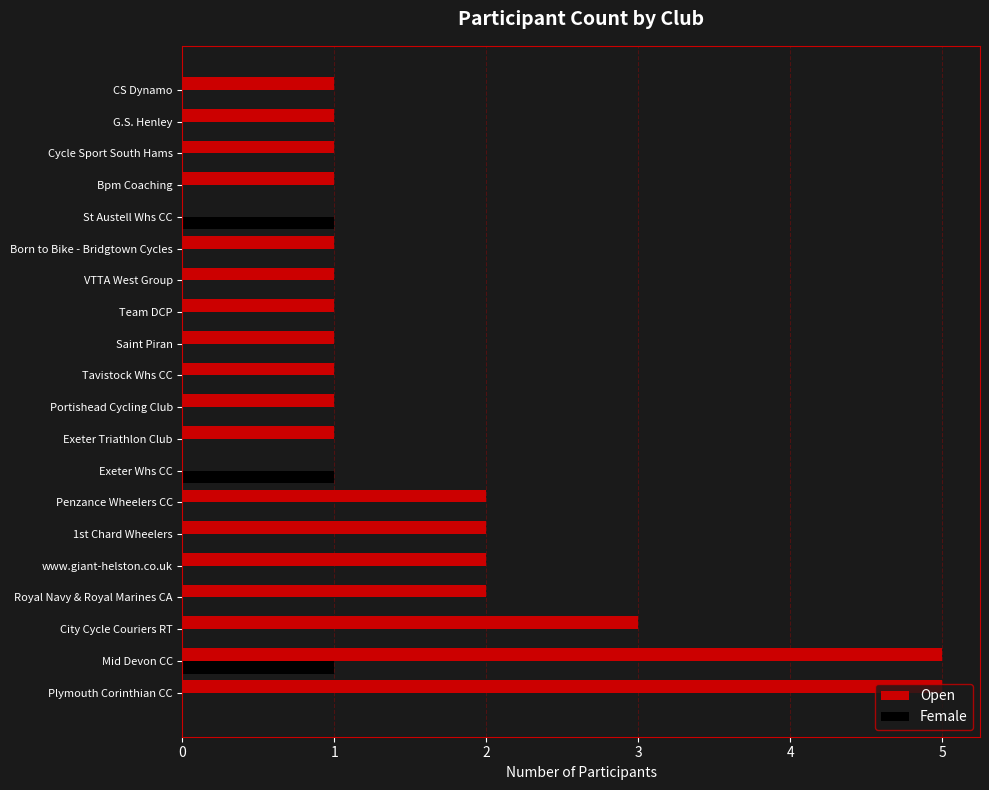

At which category is the sum across all series the highest?

Mid Devon CC